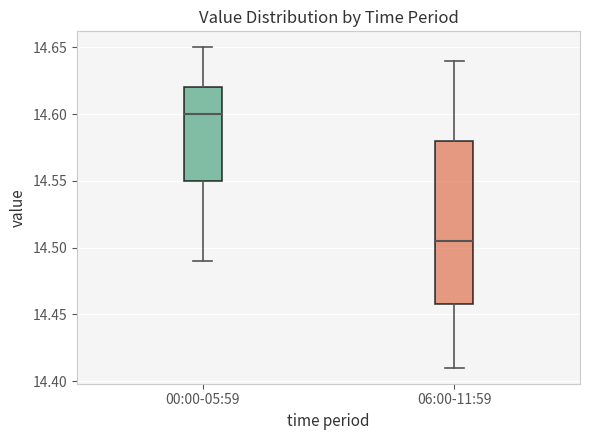

Which box's median line is the highest?

00:00-05:59